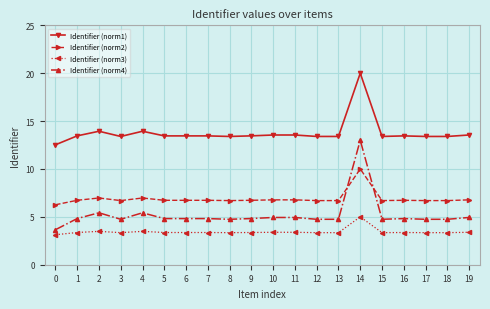

What is the minimum value for Identifier (norm3)?

3.1